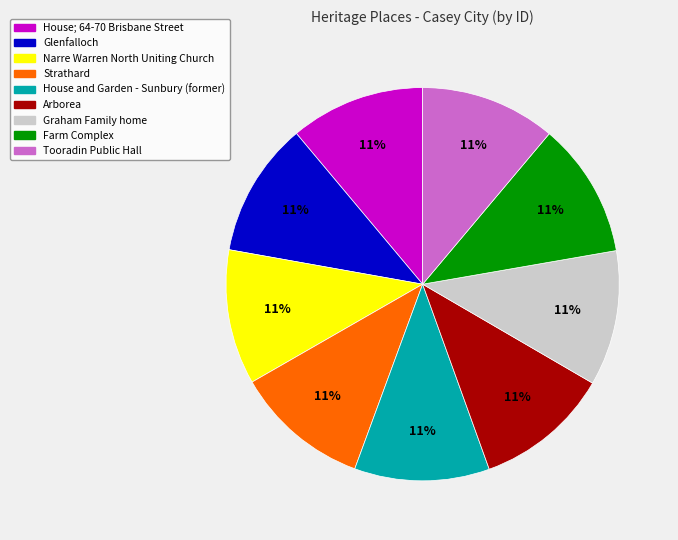

What percentage is the Arborea slice, to the nearest percent?

11%